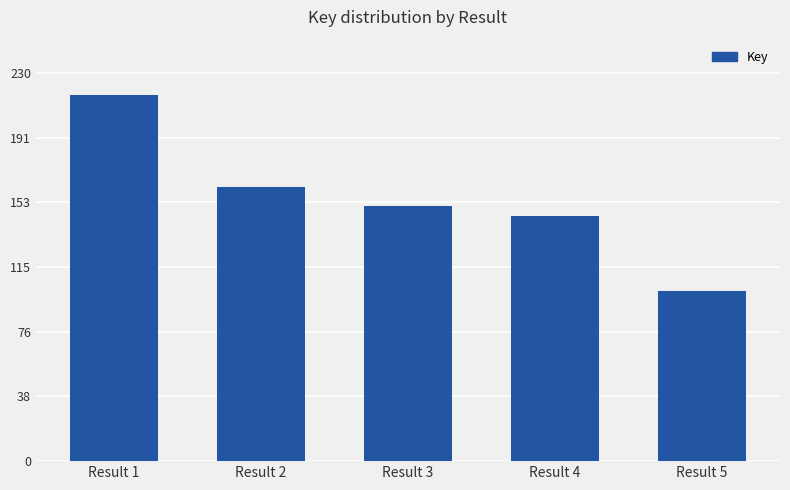

Reading left to right, what are all the values shown in this chart?

Result 1=217225875	Result 2=162619266	Result 3=151089321	Result 4=145403723	Result 5=100724376